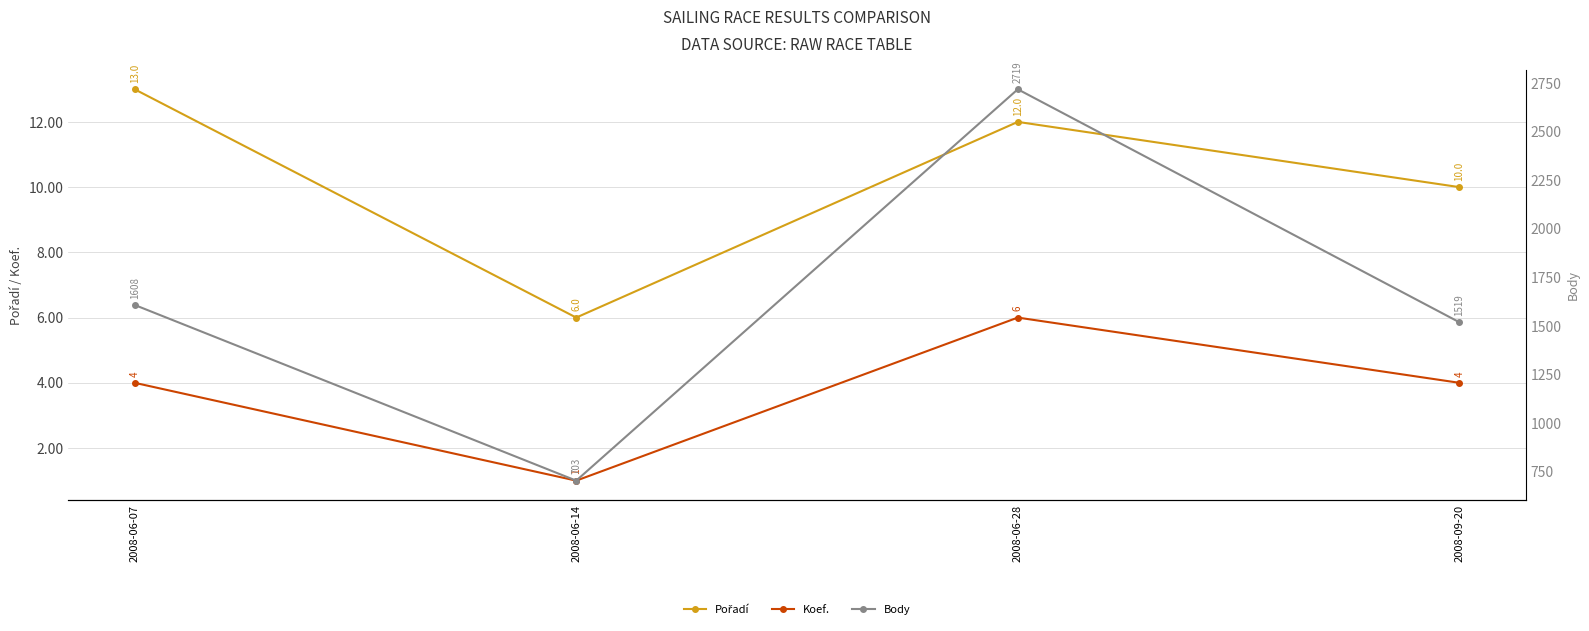

What is the difference between the maximum and minimum values in the Body series?

2016